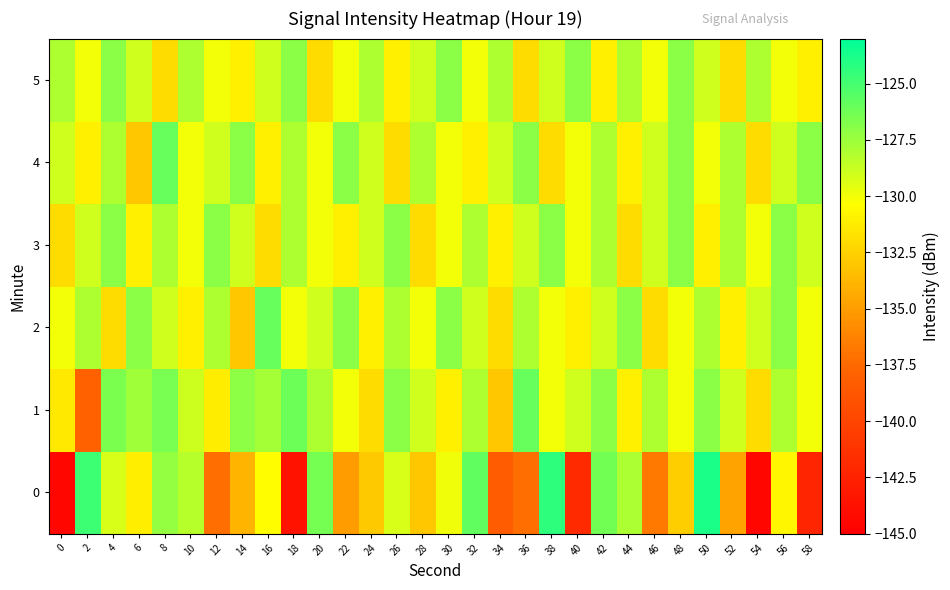

How many categories are shown in the chart?

30